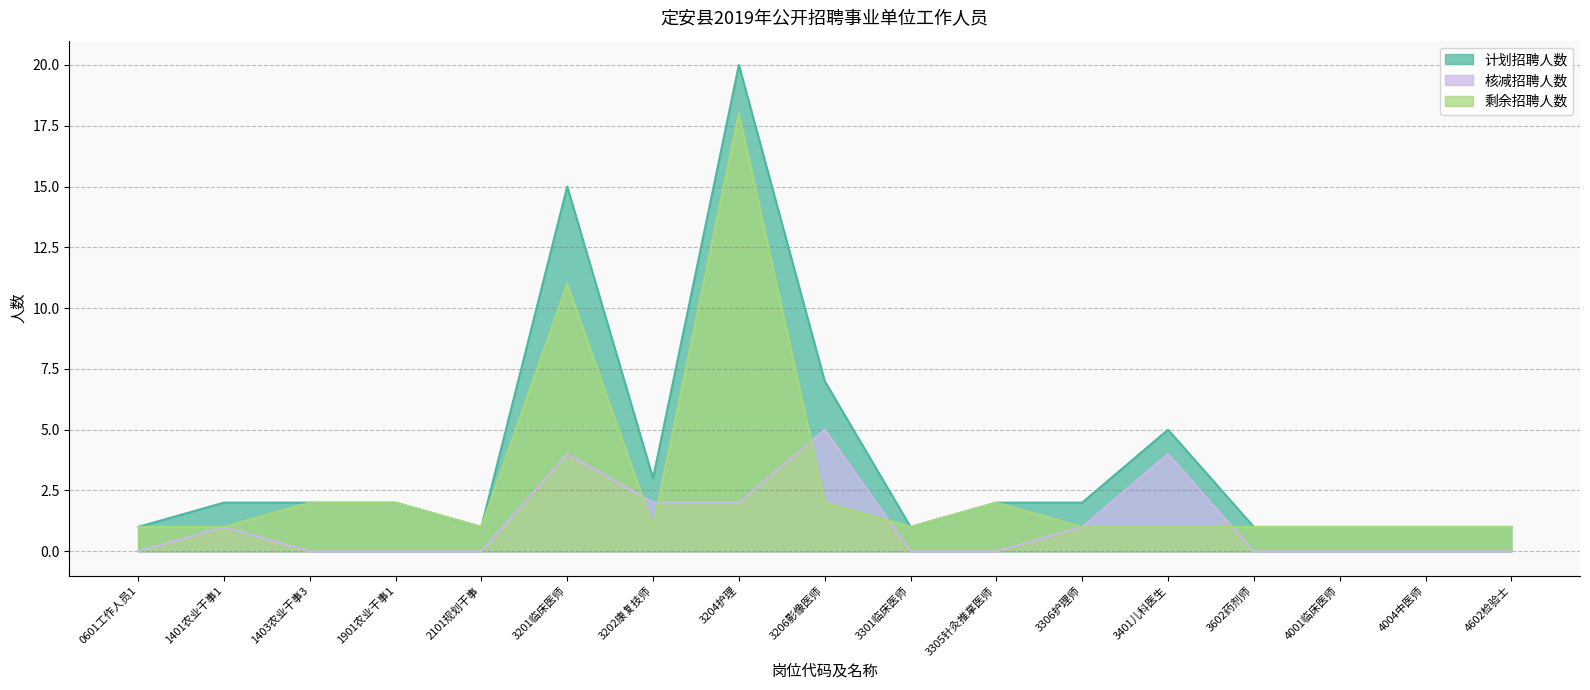

What is the difference between the maximum and minimum values in the 计划招聘人数 series?

19